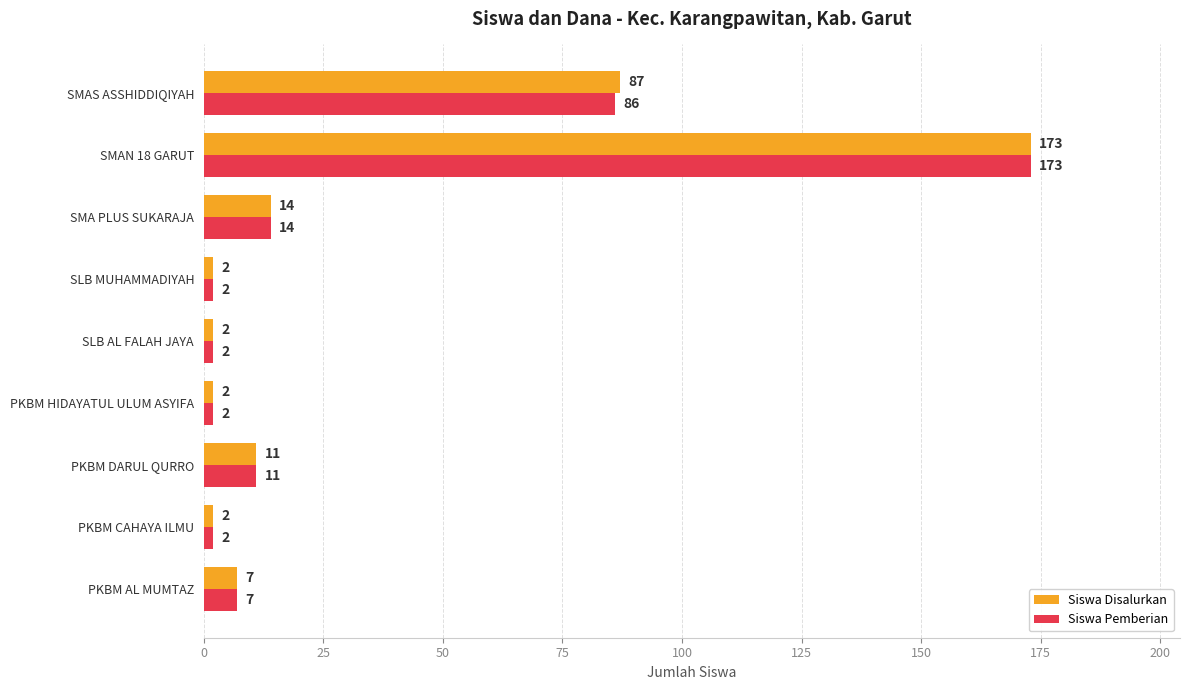

True or false: Siswa Disalurkan has a value of 2 at PKBM CAHAYA ILMU.

True